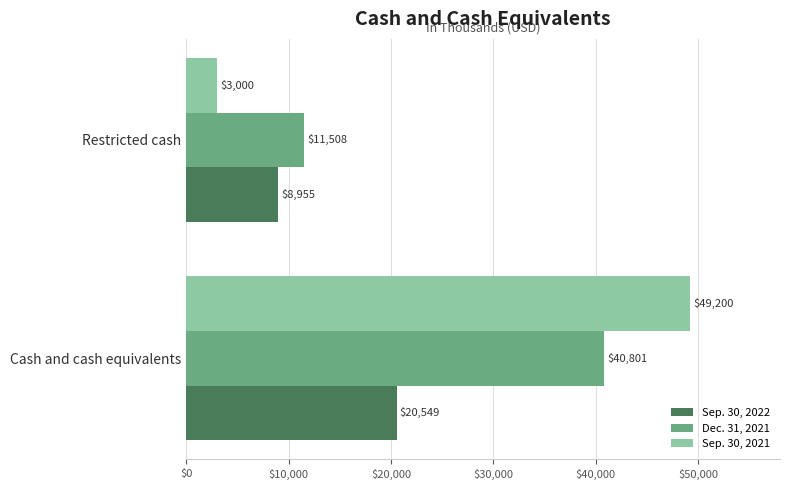

True or false: Sep. 30, 2022 has a value of 31226 at Cash and cash equivalents.

False